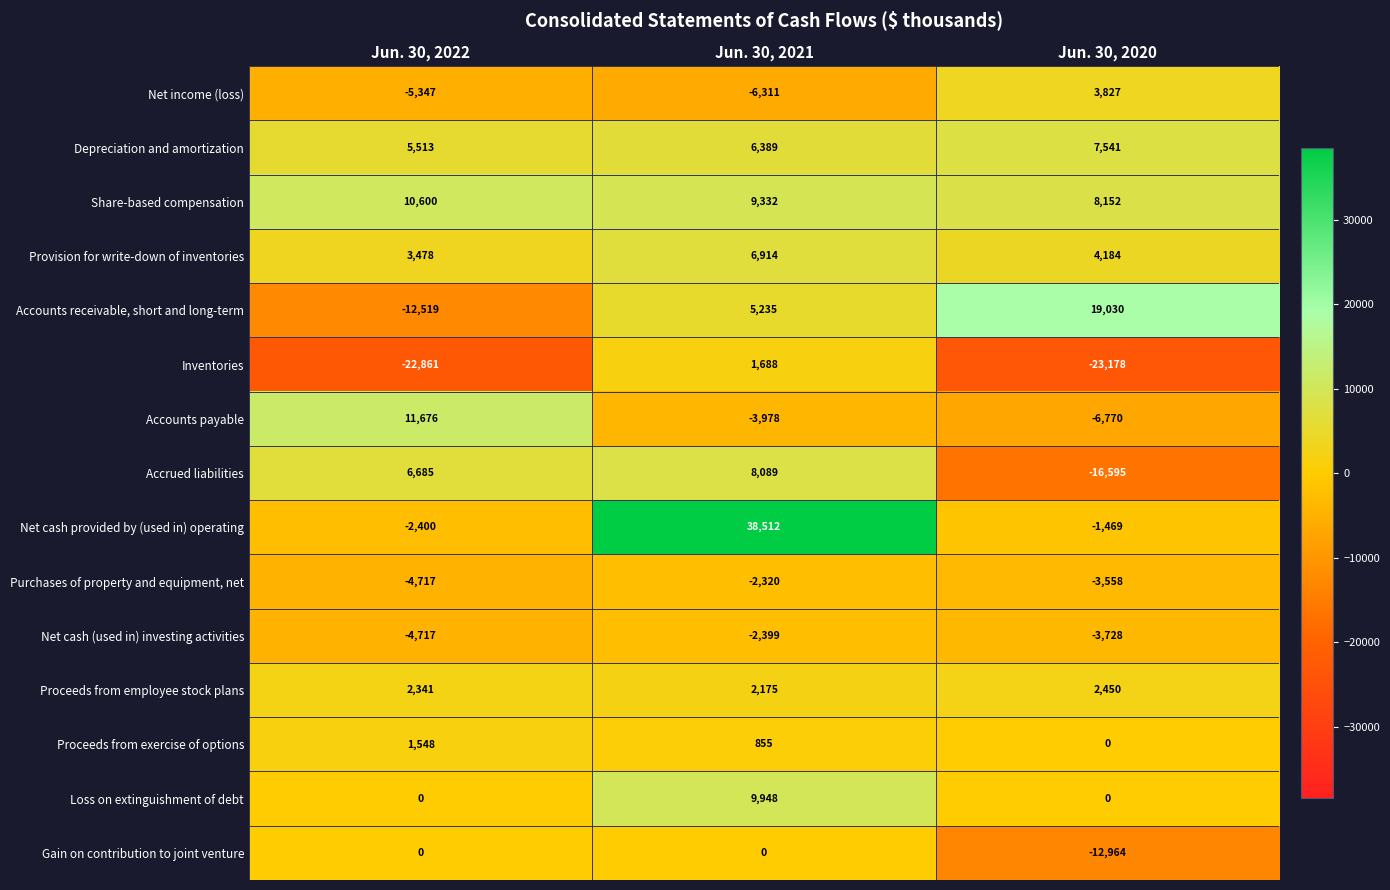

Rank the series by their maximum value, from lowest to highest.

Net cash (used in) investing activities, Purchases of property and equipment, net, Gain on contribution to joint venture, Proceeds from exercise of options, Inventories, Proceeds from employee stock plans, Net income (loss), Provision for write-down of inventories, Depreciation and amortization, Accrued liabilities, Loss on extinguishment of debt, Share-based compensation, Accounts payable, Accounts receivable, short and long-term, Net cash provided by (used in) operating